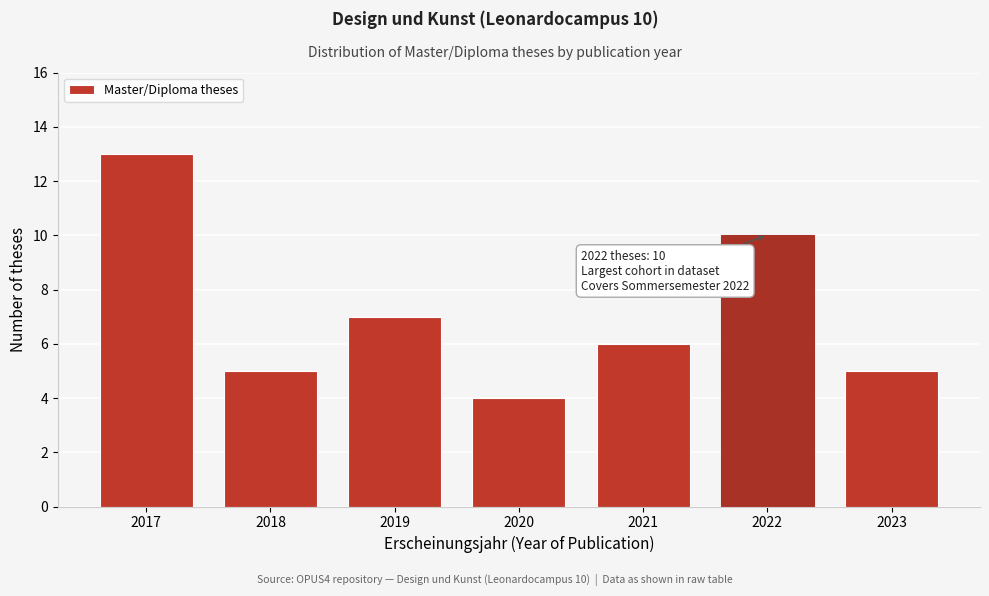

Reading left to right, transcribe all the data shown in this chart.

13	5	7	4	6	10	5